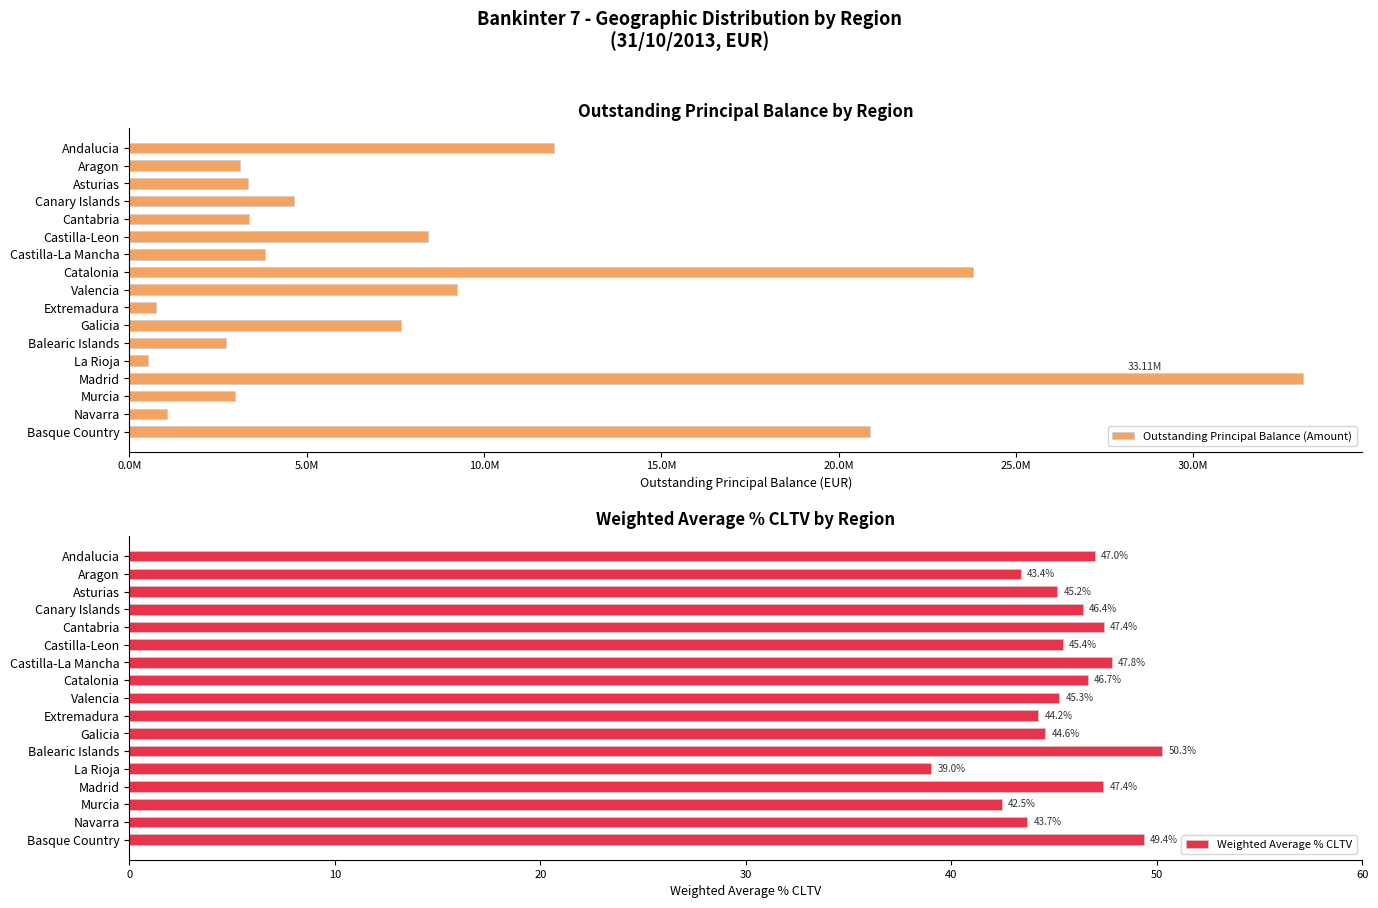

Reading left to right, list all the values displayed in this chart.

Outstanding Principal Balance (Amount): 11969488.4	3132461.0	3355783.0	4653186.3	3385161.9	8415187.9	3838799.6	23788422.0	9240399.6	746831.1	7648201.5	2731271.8	534071.9	33107513.6	2981791.7	1049168.4	20885573.8
Weighted Average % CLTV: 47.0	43.4	45.2	46.4	47.4	45.4	47.8	46.7	45.3	44.2	44.6	50.3	39.0	47.4	42.5	43.7	49.4